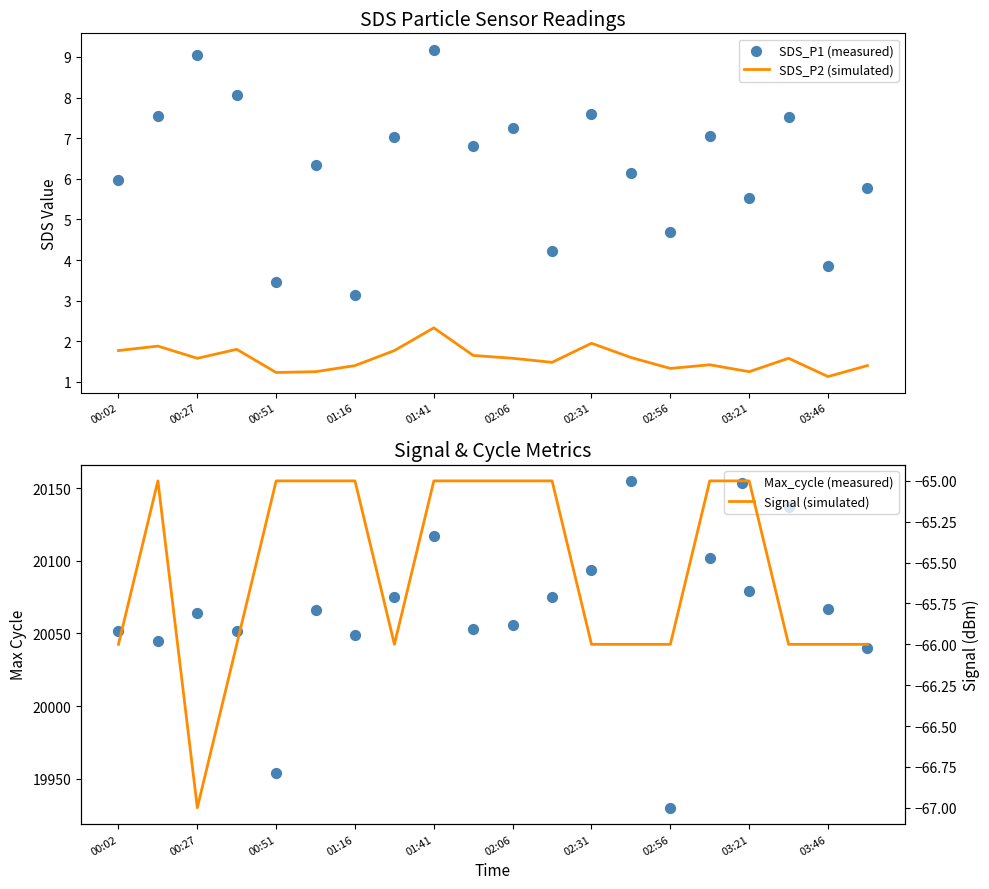

What are all the series names shown in the legend?

SDS_P2 (simulated), SDS_P1 (measured), Max_cycle (measured), Signal (simulated)